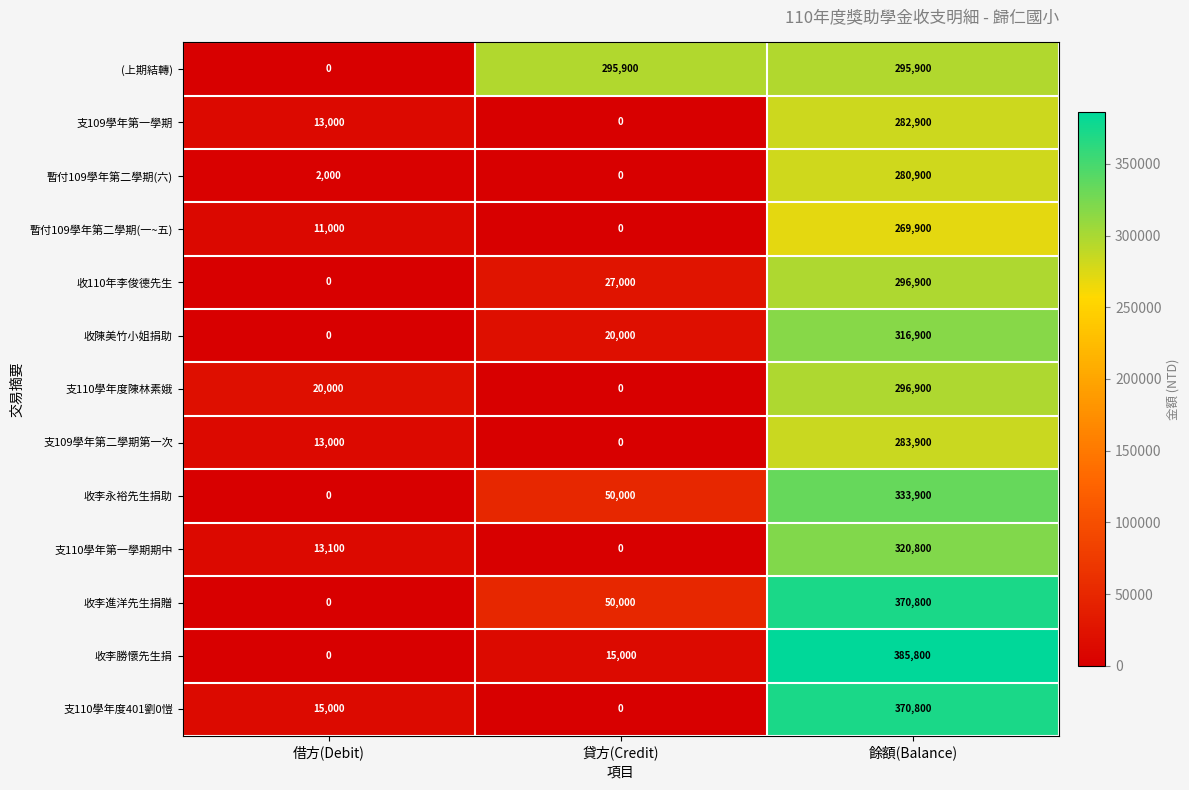

What is the difference between the maximum and second lowest values in the 支110學年度401劉0愷 series?

355800